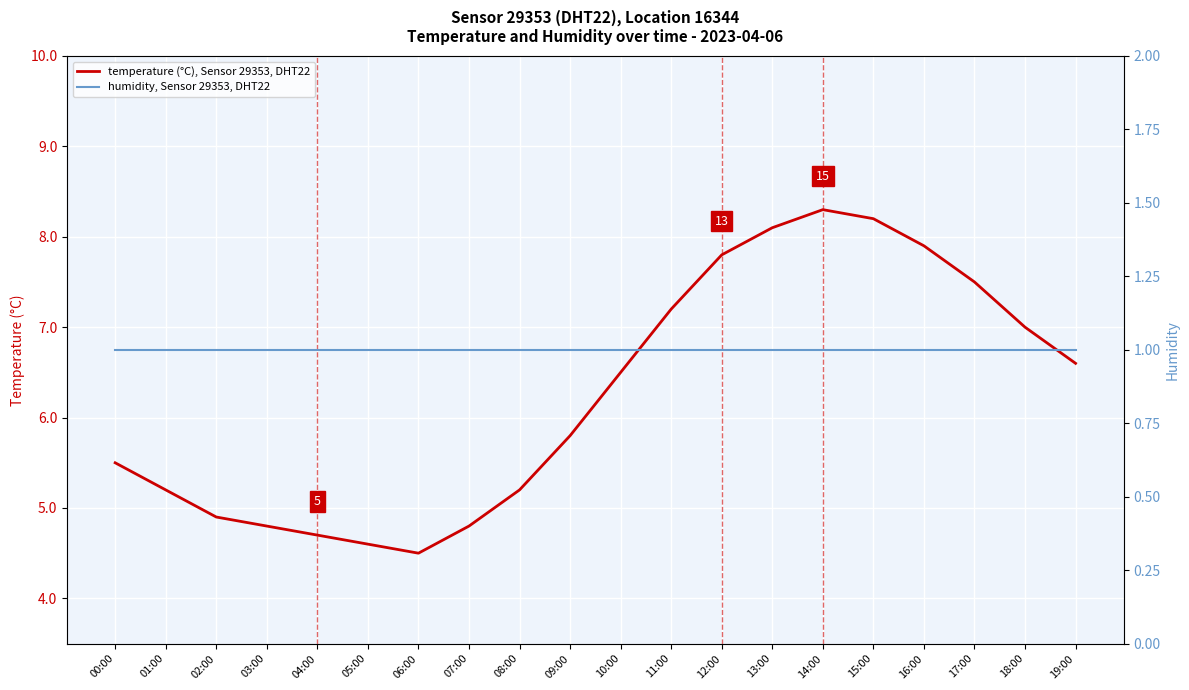

Count the number of data series in this chart.

2